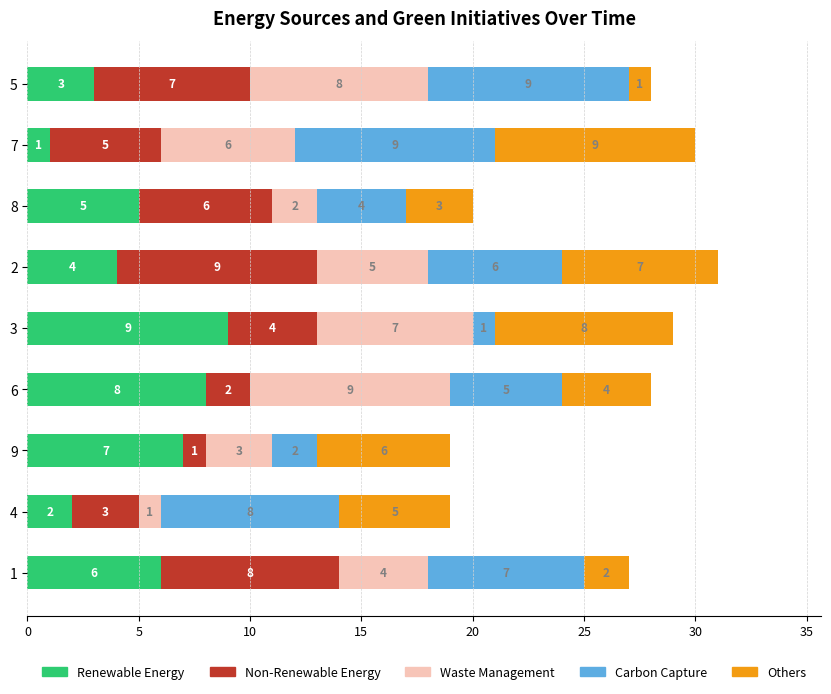

What is the difference between the second highest and second lowest values in the Renewable Energy series?

6